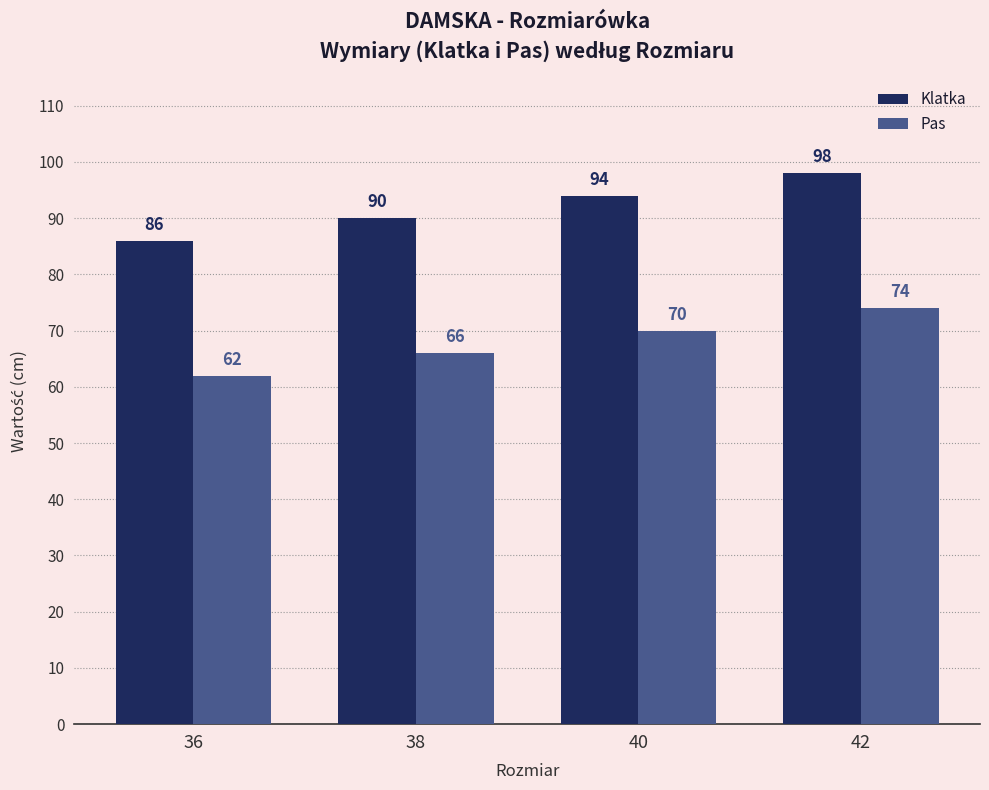

Reading right to left, extract all data points from this chart.

Klatka: 98	94	90	86
Pas: 74	70	66	62